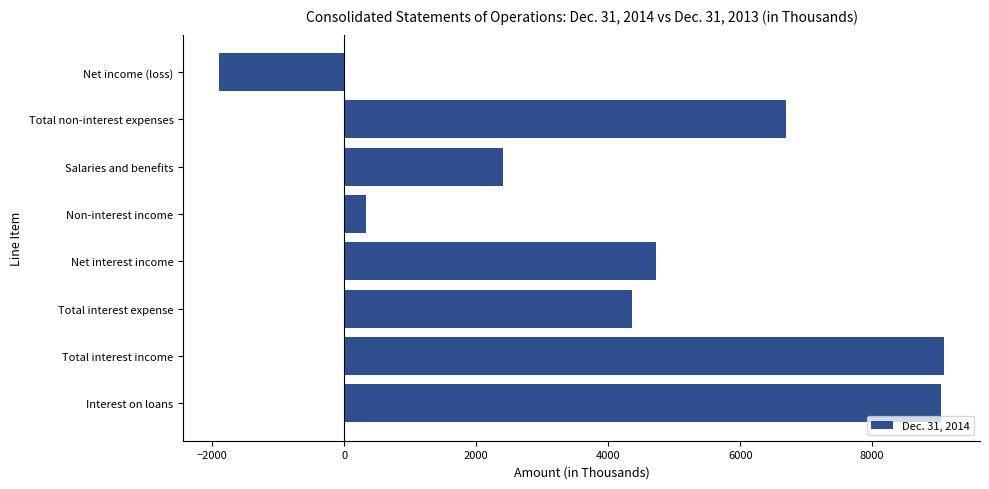

What is the average value?

4343